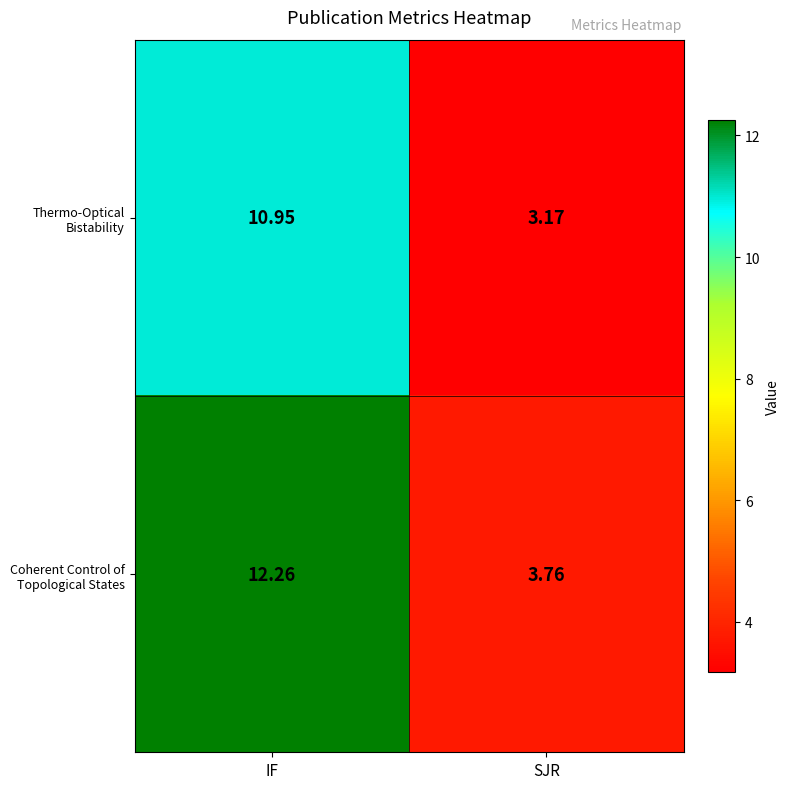

At which category does the chart reach its minimum across all series?

SJR